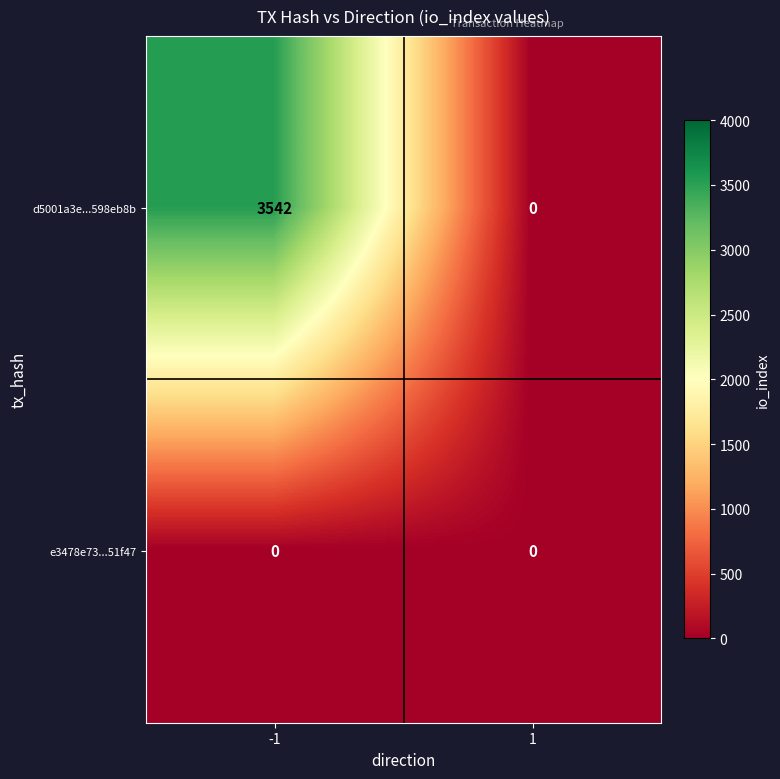

Which series has the largest total across all categories?

d5001a3e...598eb8b